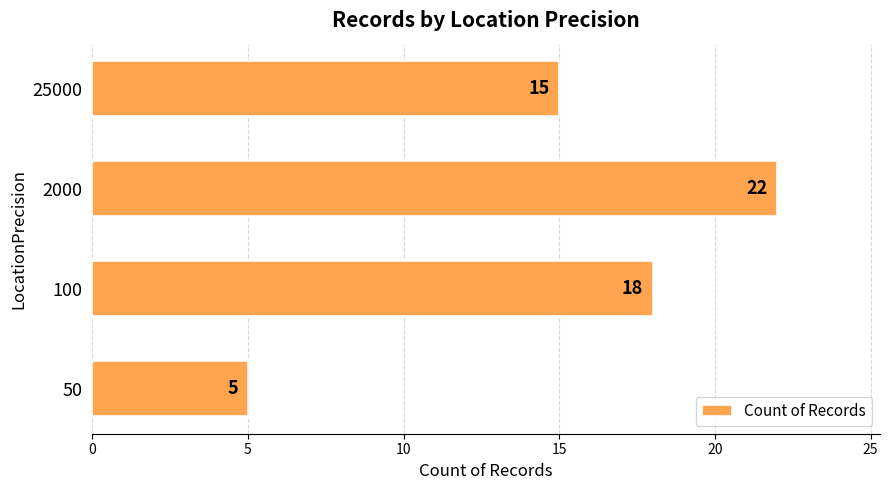

What is the approximate value at 100, to the nearest 10?

20